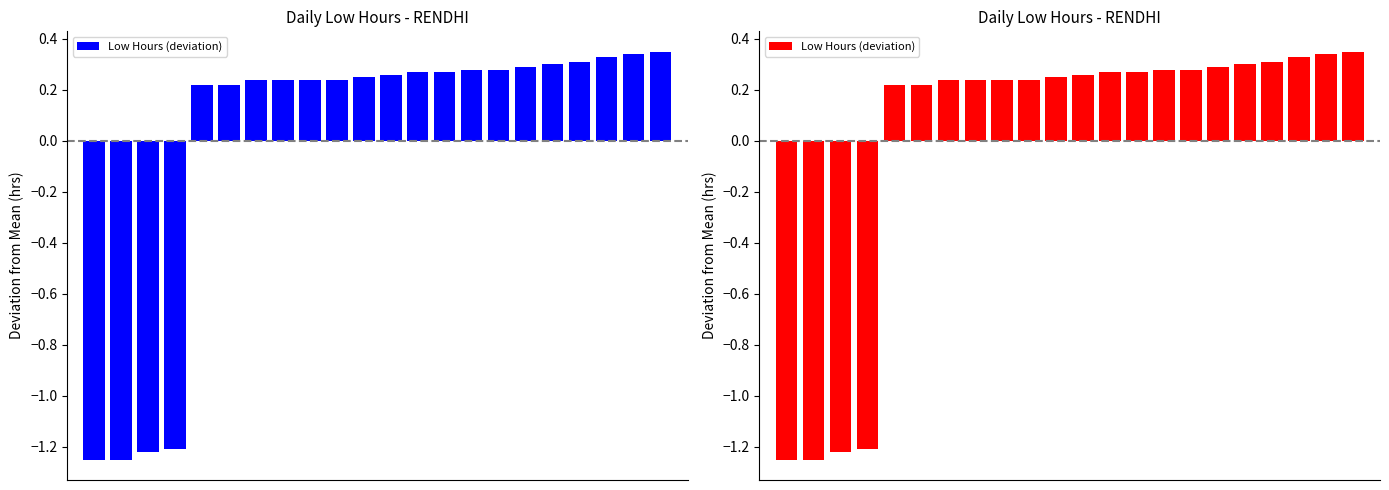

Is it true that the value at 13 is 0.1?

False